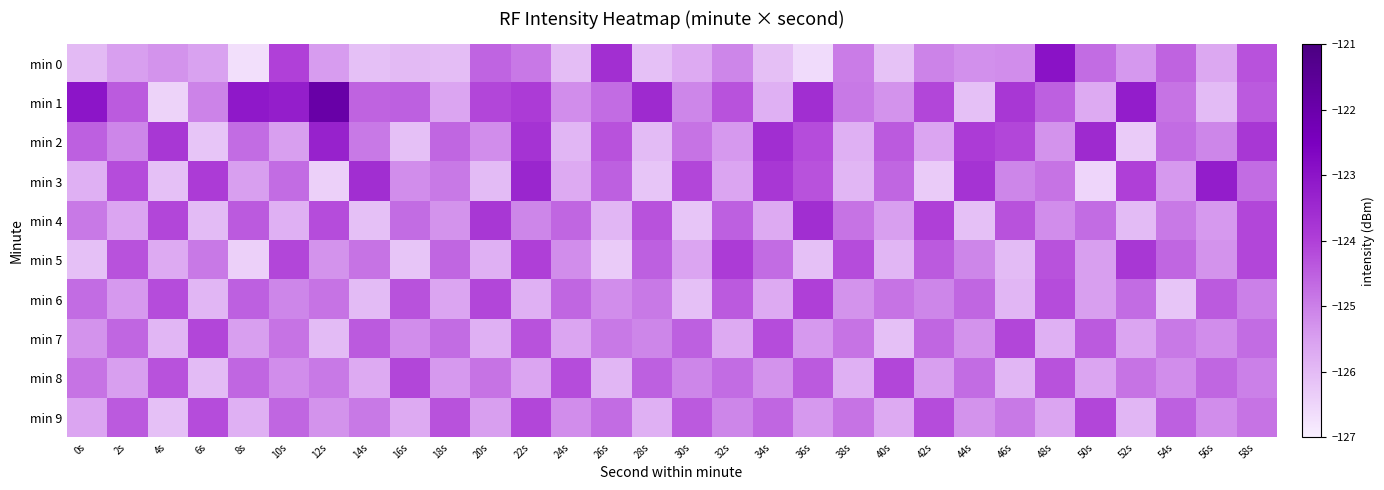

Reading right to left, list all the values displayed in this chart.

min 0: 58s=-124.3	56s=-125.6	54s=-124.6	52s=-125.4	50s=-124.7	48s=-122.9	46s=-125.2	44s=-125.2	42s=-125.0	40s=-126.1	38s=-124.9	36s=-126.6	34s=-126.1	32s=-125.1	30s=-125.7	28s=-126.1	26s=-123.6	24s=-126.0	22s=-124.9	20s=-124.6	18s=-126.1	16s=-126.0	14s=-126.1	12s=-125.4	10s=-124.0	8s=-126.7	6s=-125.5	4s=-125.3	2s=-125.5	0s=-126.0
min 1: 58s=-124.4	56s=-126.0	54s=-124.8	52s=-123.2	50s=-125.7	48s=-124.5	46s=-123.8	44s=-126.1	42s=-124.1	40s=-125.3	38s=-124.9	36s=-123.6	34s=-125.8	32s=-124.3	30s=-125.1	28s=-123.5	26s=-124.7	24s=-125.2	22s=-123.9	20s=-124.1	18s=-125.6	16s=-124.5	14s=-124.6	12s=-121.9	10s=-123.2	8s=-123.1	6s=-125.0	4s=-126.5	2s=-124.4	0s=-123.0
min 2: 58s=-123.8	56s=-125.1	54s=-124.7	52s=-126.3	50s=-123.5	48s=-125.3	46s=-124.1	44s=-123.9	42s=-125.6	40s=-124.4	38s=-125.8	36s=-124.2	34s=-123.6	32s=-125.4	30s=-124.8	28s=-126.0	26s=-124.3	24s=-125.9	22s=-123.7	20s=-125.2	18s=-124.6	16s=-126.1	14s=-124.9	12s=-123.3	10s=-125.5	8s=-124.7	6s=-126.2	4s=-123.8	2s=-125.1	0s=-124.5
min 3: 58s=-124.7	56s=-123.2	54s=-125.4	52s=-124.0	50s=-126.5	48s=-124.8	46s=-125.1	44s=-123.7	42s=-126.3	40s=-124.6	38s=-125.9	36s=-124.3	34s=-123.8	32s=-125.6	30s=-124.1	28s=-126.2	26s=-124.5	24s=-125.7	22s=-123.4	20s=-126.0	18s=-124.9	16s=-125.2	14s=-123.6	12s=-126.4	10s=-124.7	8s=-125.5	6s=-123.9	4s=-126.1	2s=-124.2	0s=-125.8
min 4: 58s=-124.1	56s=-125.4	54s=-124.9	52s=-126.0	50s=-124.7	48s=-125.2	46s=-124.3	44s=-126.1	42s=-124.0	40s=-125.5	38s=-124.8	36s=-123.6	34s=-125.7	32s=-124.5	30s=-126.2	28s=-124.3	26s=-125.9	24s=-124.6	22s=-125.1	20s=-123.8	18s=-125.3	16s=-124.7	14s=-126.1	12s=-124.2	10s=-125.8	8s=-124.4	6s=-126.0	4s=-124.1	2s=-125.6	0s=-124.9
min 5: 58s=-124.1	56s=-125.3	54s=-124.6	52s=-123.8	50s=-125.5	48s=-124.3	46s=-126.0	44s=-125.1	42s=-124.4	40s=-125.9	38s=-124.2	36s=-126.1	34s=-124.7	32s=-123.9	30s=-125.6	28s=-124.5	26s=-126.3	24s=-125.2	22s=-124.0	20s=-125.8	18s=-124.6	16s=-126.2	14s=-124.8	12s=-125.3	10s=-124.1	8s=-126.4	6s=-124.9	4s=-125.7	2s=-124.3	0s=-126.1
min 6: 58s=-125.0	56s=-124.4	54s=-126.2	52s=-124.7	50s=-125.5	48s=-124.2	46s=-125.9	44s=-124.6	42s=-125.1	40s=-124.8	38s=-125.3	36s=-124.0	34s=-125.7	32s=-124.4	30s=-126.1	28s=-124.9	26s=-125.2	24s=-124.6	22s=-125.8	20s=-124.1	18s=-125.6	16s=-124.3	14s=-126.0	12s=-124.8	10s=-125.1	8s=-124.5	6s=-125.9	4s=-124.2	2s=-125.4	0s=-124.7
min 7: 58s=-124.7	56s=-125.2	54s=-124.9	52s=-125.6	50s=-124.4	48s=-125.8	46s=-124.1	44s=-125.3	42s=-124.6	40s=-126.1	38s=-124.8	36s=-125.4	34s=-124.2	32s=-125.7	30s=-124.5	28s=-125.1	26s=-124.9	24s=-125.6	22s=-124.3	20s=-125.8	18s=-124.7	16s=-125.2	14s=-124.4	12s=-126.0	10s=-124.8	8s=-125.5	6s=-124.1	4s=-125.9	2s=-124.6	0s=-125.3
min 8: 58s=-125.0	56s=-124.6	54s=-125.2	52s=-124.8	50s=-125.6	48s=-124.3	46s=-125.9	44s=-124.7	42s=-125.5	40s=-124.1	38s=-125.8	36s=-124.4	34s=-125.3	32s=-124.7	30s=-125.1	28s=-124.5	26s=-125.9	24s=-124.2	22s=-125.6	20s=-124.8	18s=-125.4	16s=-124.1	14s=-125.7	12s=-124.9	10s=-125.2	8s=-124.6	6s=-126.0	4s=-124.3	2s=-125.5	0s=-124.8
min 9: 58s=-124.8	56s=-125.2	54s=-124.5	52s=-125.9	50s=-124.1	48s=-125.6	46s=-124.9	44s=-125.3	42s=-124.2	40s=-125.7	38s=-124.8	36s=-125.4	34s=-124.6	32s=-125.1	30s=-124.4	28s=-125.8	26s=-124.7	24s=-125.2	22s=-124.1	20s=-125.5	18s=-124.3	16s=-125.7	14s=-124.9	12s=-125.3	10s=-124.6	8s=-125.8	6s=-124.2	4s=-126.1	2s=-124.4	0s=-125.6